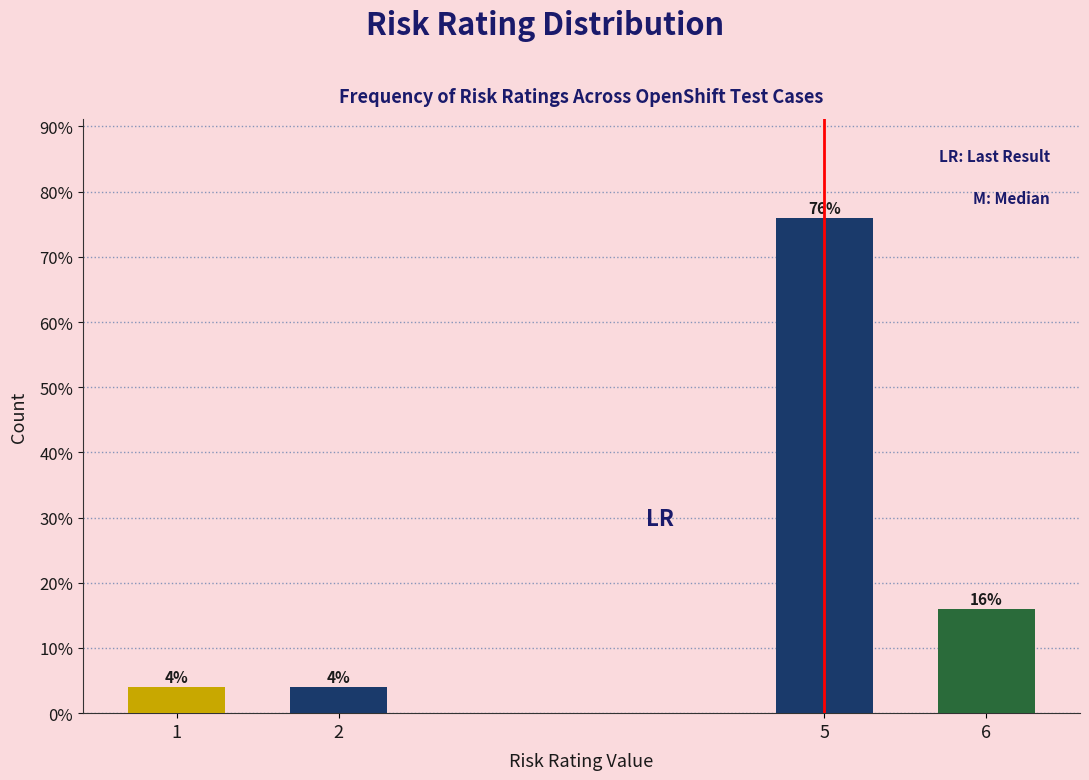

Reading left to right, what are all the values shown in this chart?

1=4	2=4	5=76	6=16